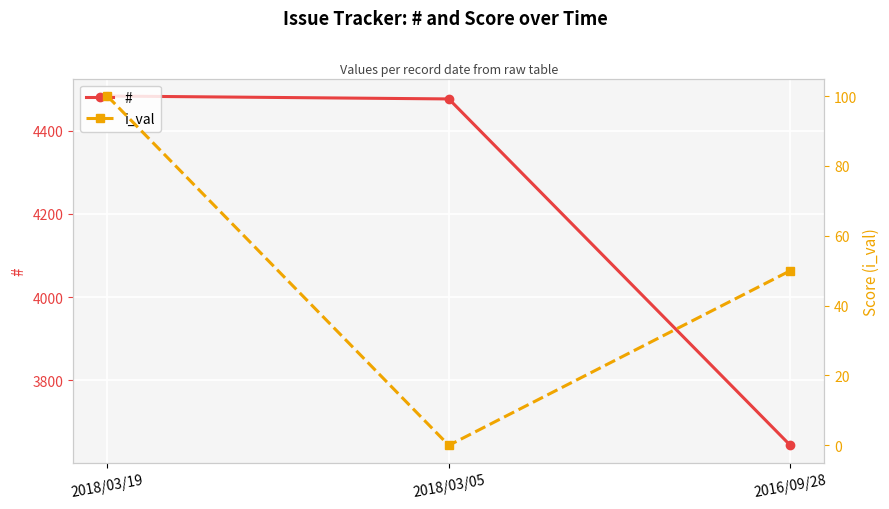

What is the difference between the maximum and minimum values in the i_val series?

100